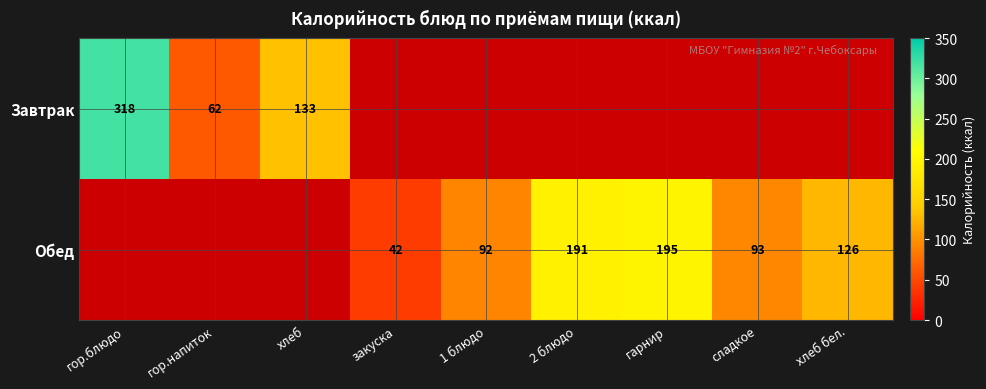

Between закуска and 1 блюдо, which is larger?

1 блюдо